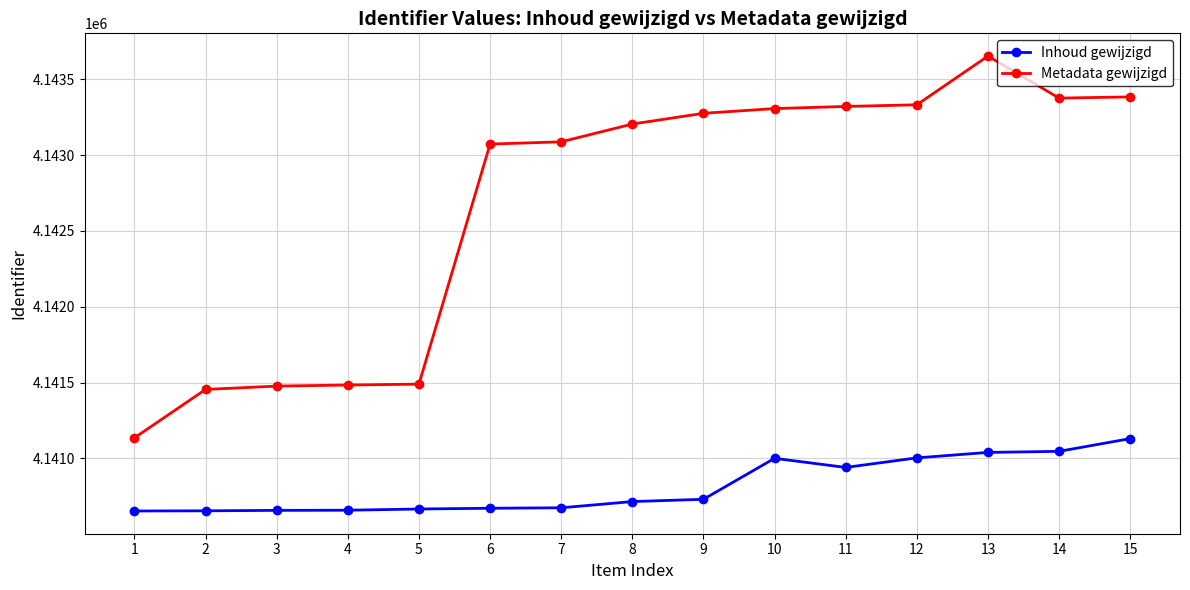

True or false: Inhoud gewijzigd and Metadata gewijzigd intersect in this chart.

False